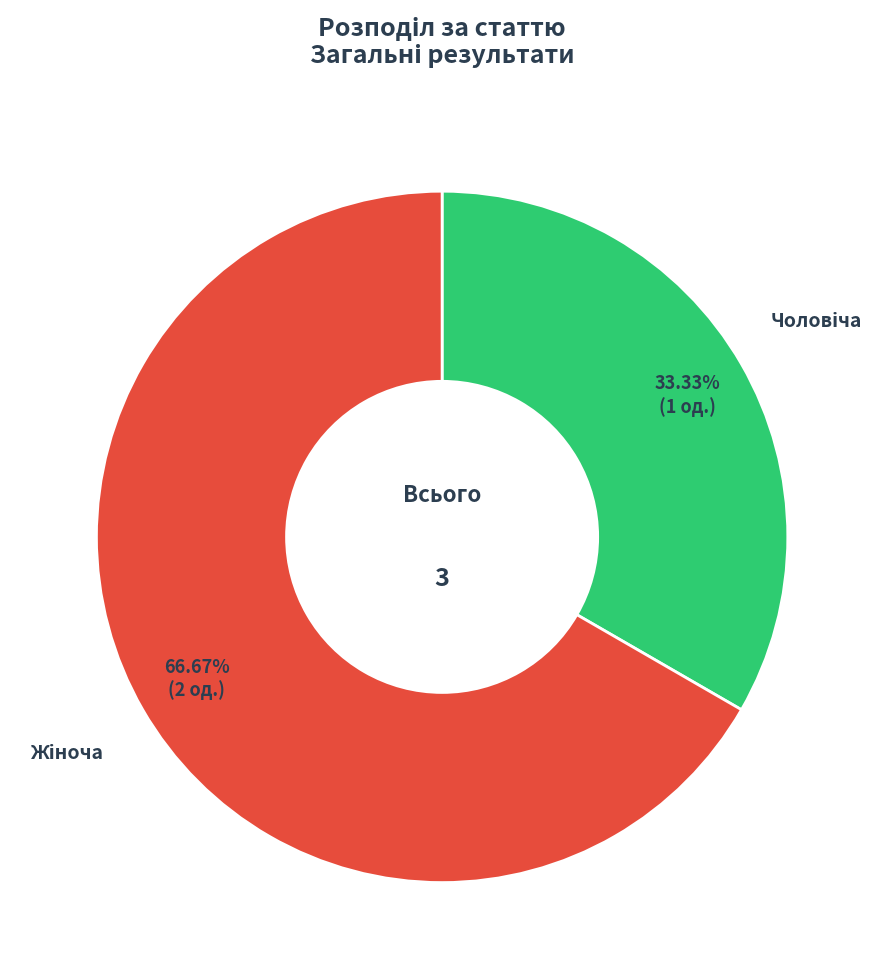

How many segments does this pie chart have?

2